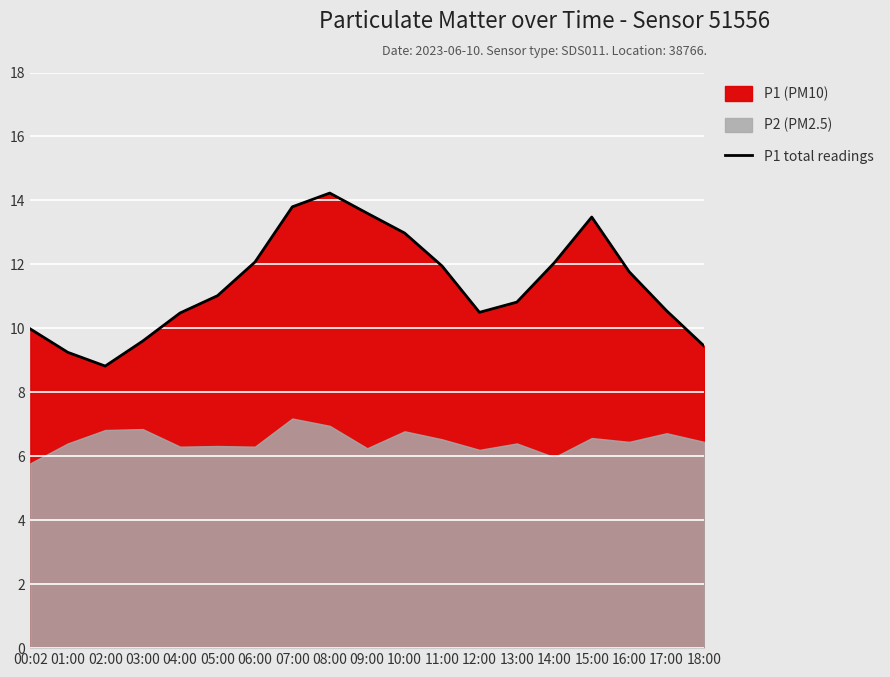

Where does the data first go above 11?

05:00